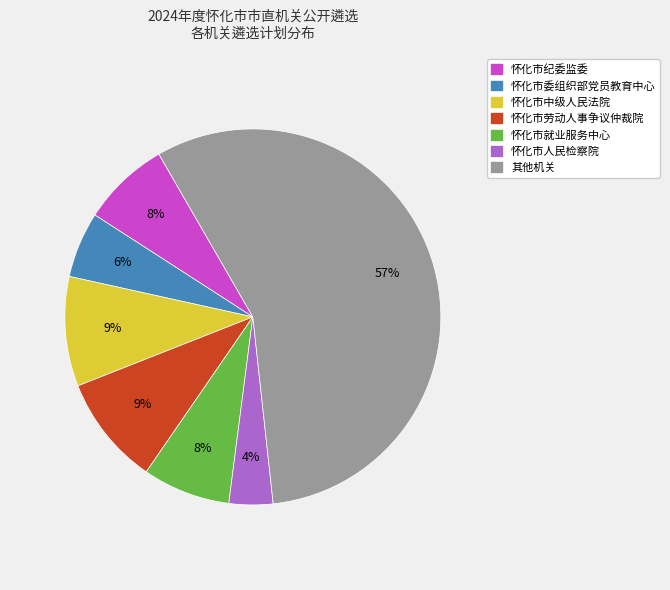

To the nearest percent, what is the average slice percentage?

14%